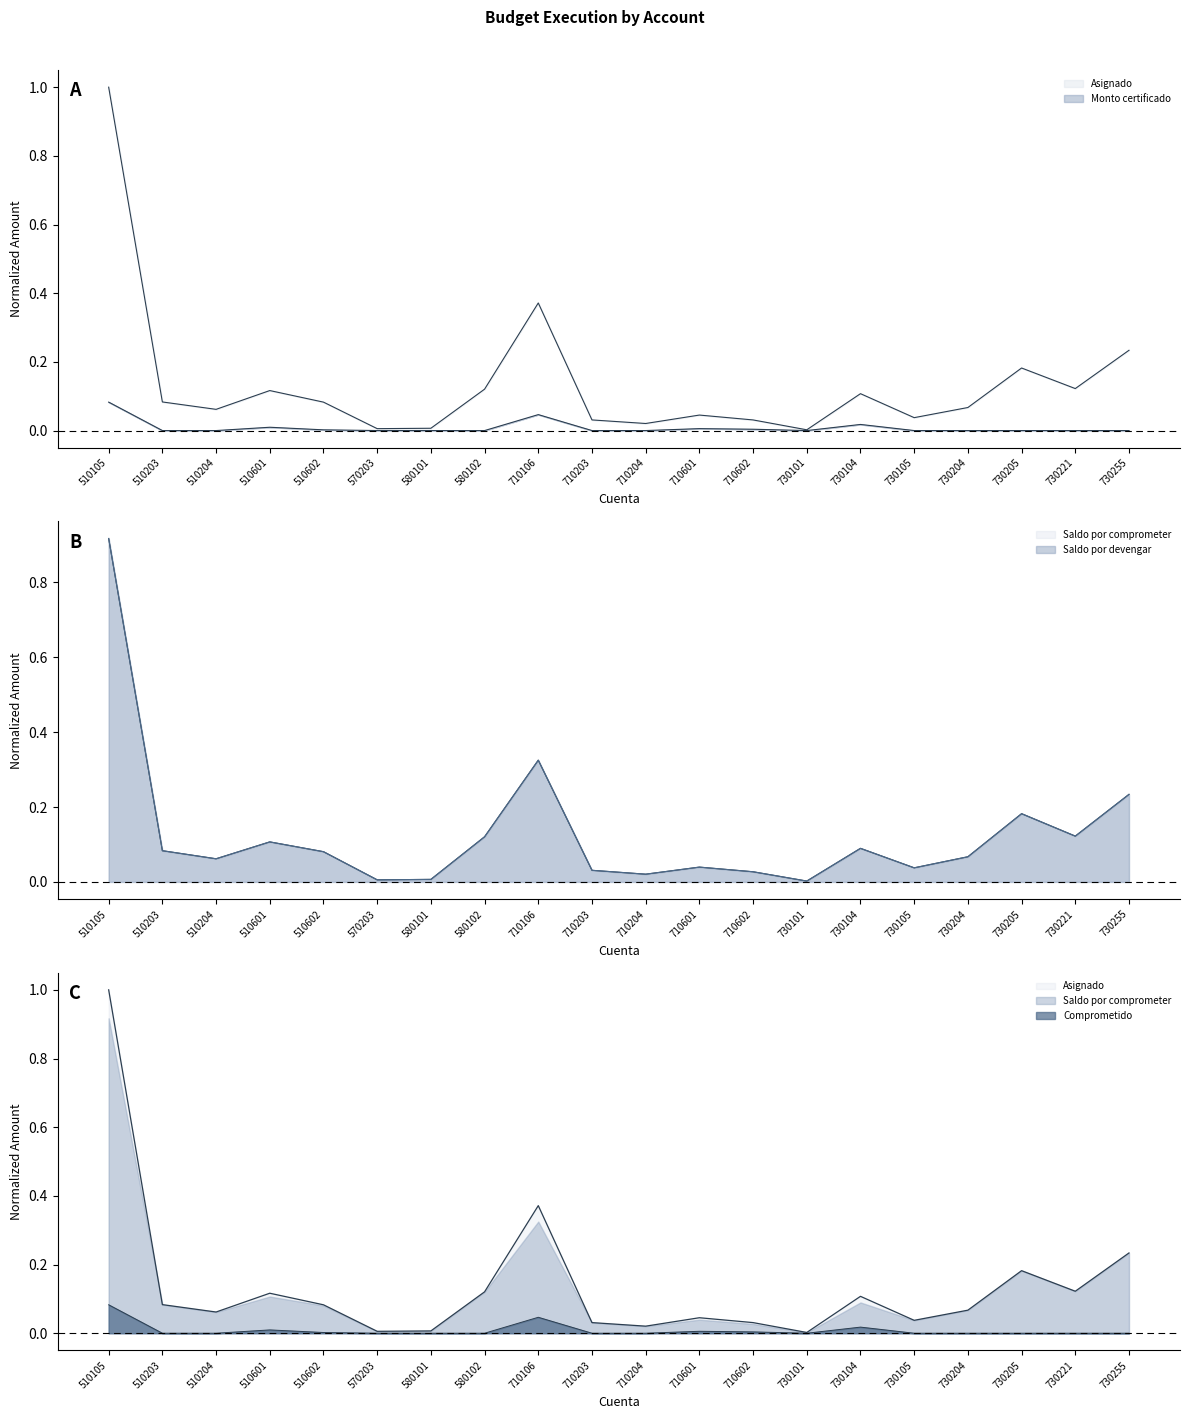

At how many categories does at least one series exceed 0?

20